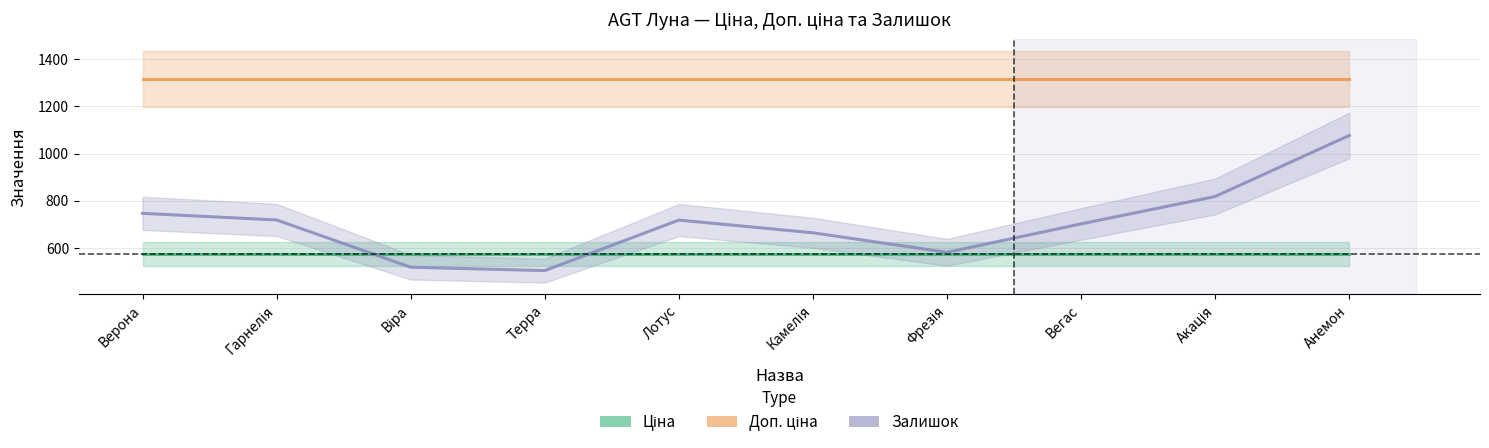

List the labels in order of Ціна value, largest first.

Верона, Гарнелія, Віра, Терра, Лотус, Камелія, Фрезія, Вегас, Акація, Анемон